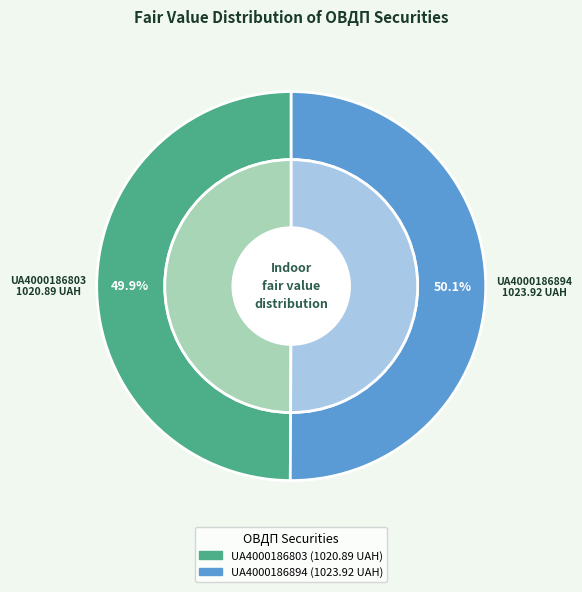

What is the largest slice in the pie chart?

UA4000186894